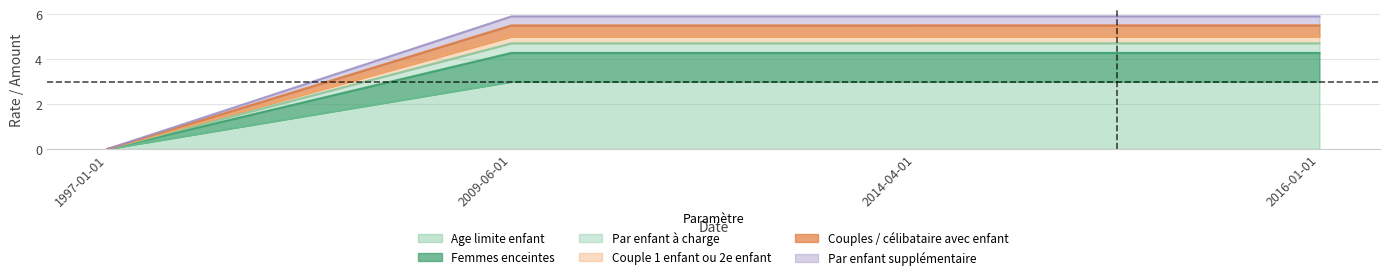

At how many categories does at least one series exceed 3?

3